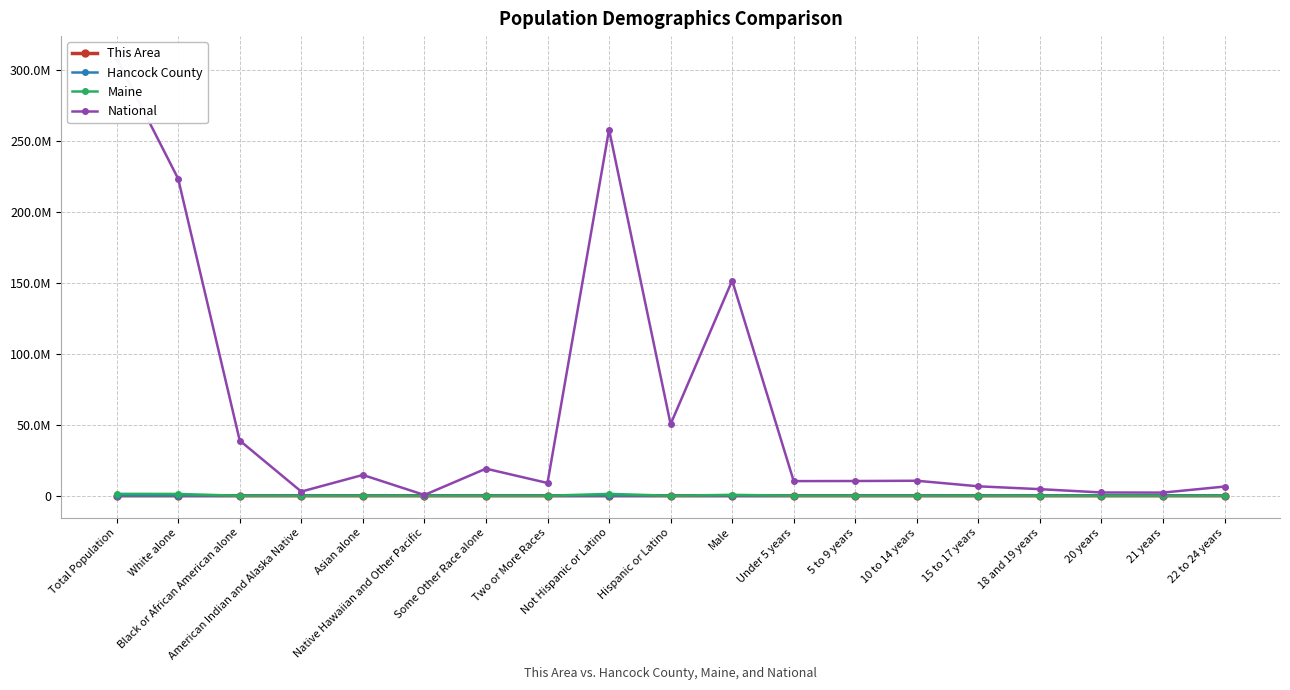

Which series has the largest range (max minus min)?

National